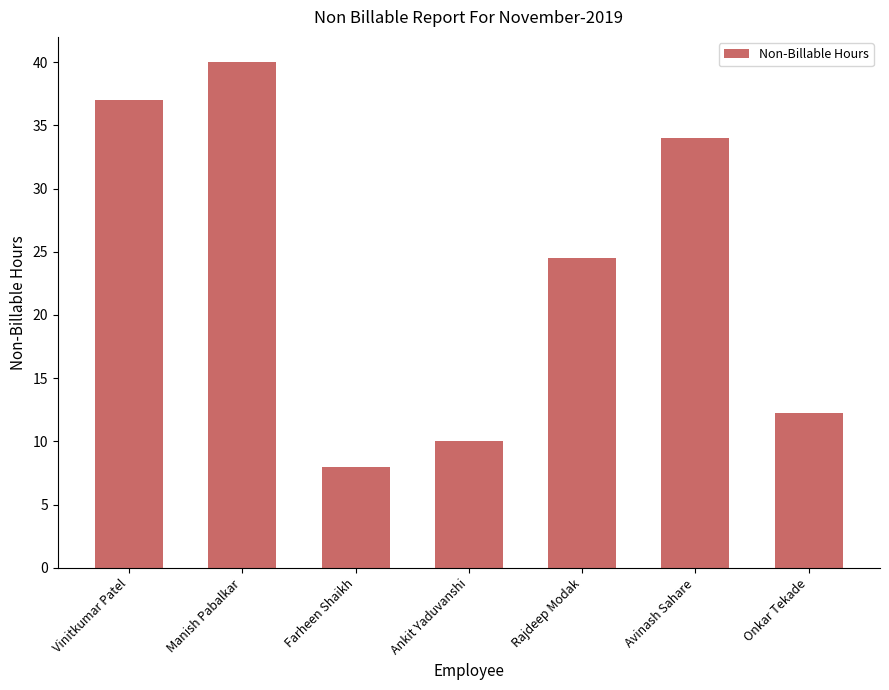

Approximately how many times larger is the value at Avinash Sahare compared to Onkar Tekade?

2.8